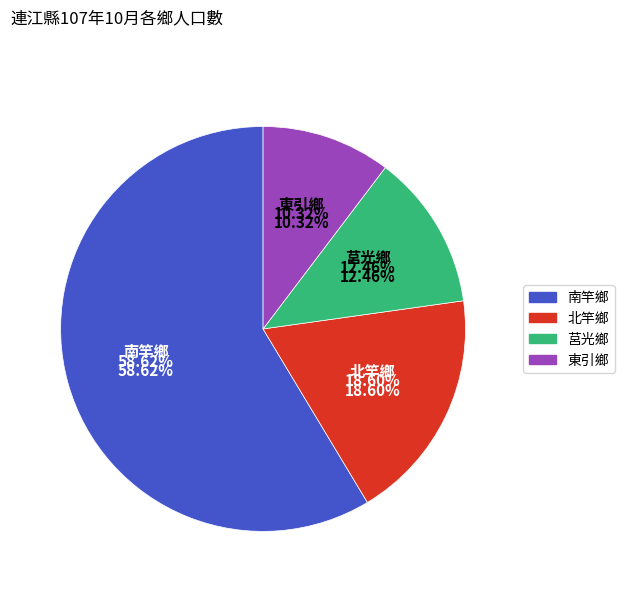

Approximately how many times larger is the value at 北竿鄉 compared to 南竿鄉?

0.3